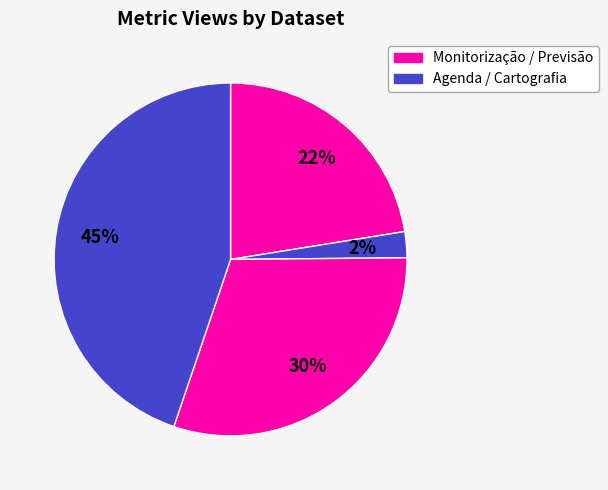

Count the number of slices in the pie.

4